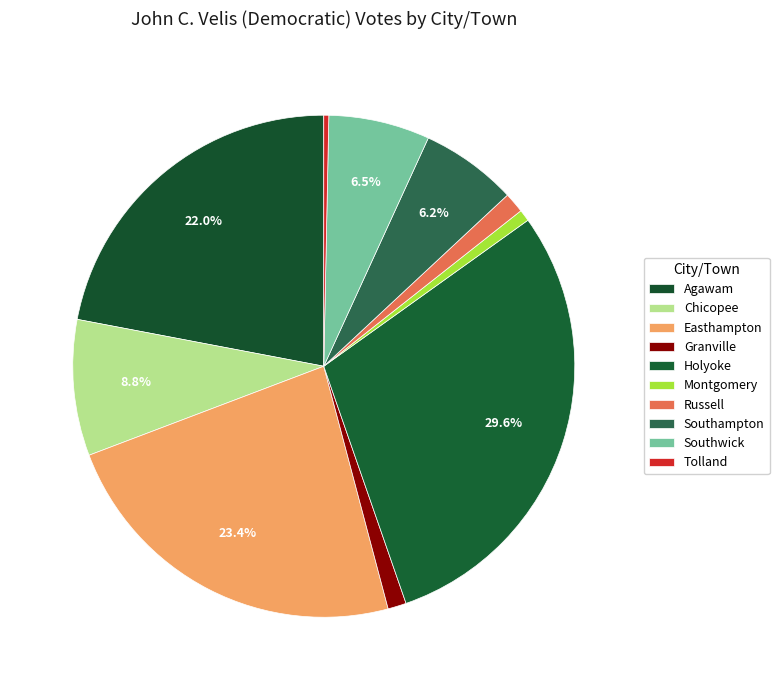

What is the change in value from Holyoke to Tolland?

-11080